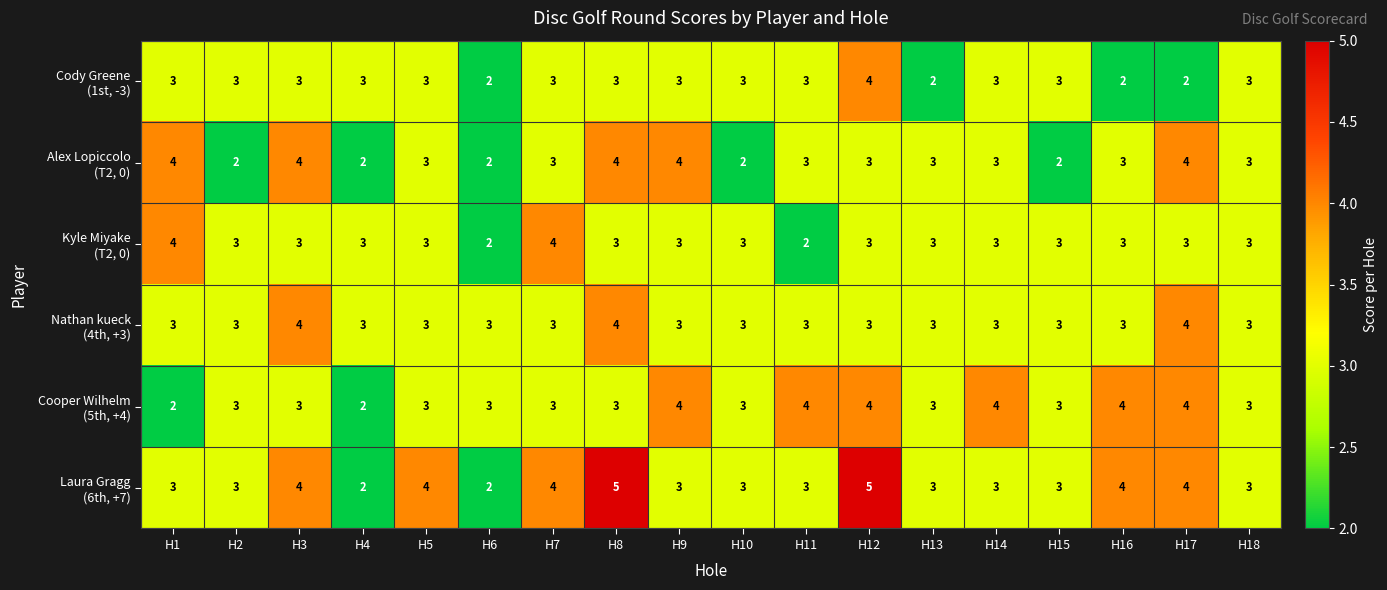

What is the total value across all series at H5?

19